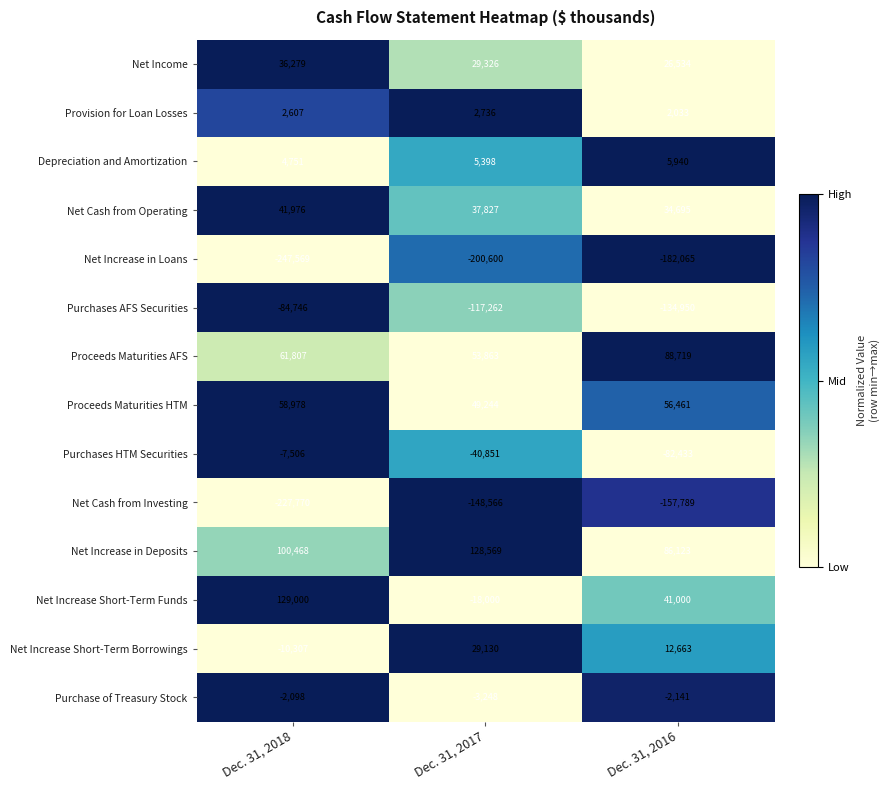

True or false: Proceeds Maturities AFS has a value of 118380 at Dec. 31, 2016.

False